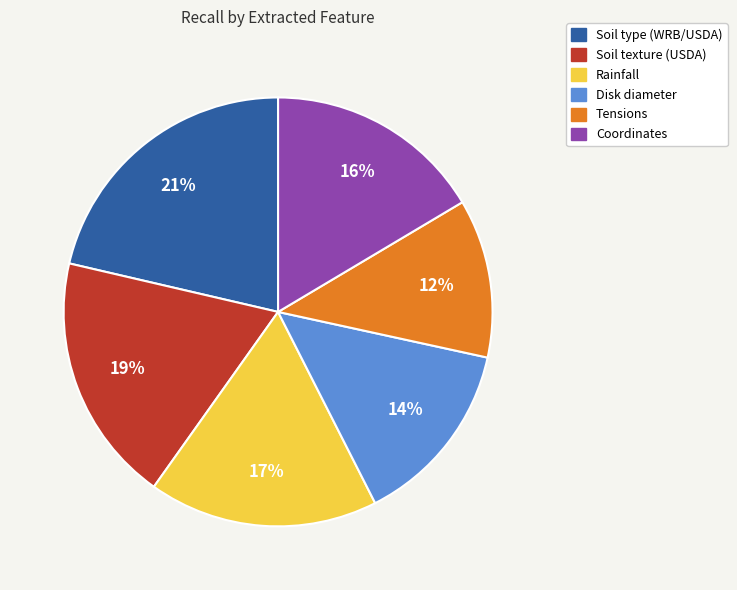

To the nearest percent, what is the difference between the largest and smallest slice percentages?

9%